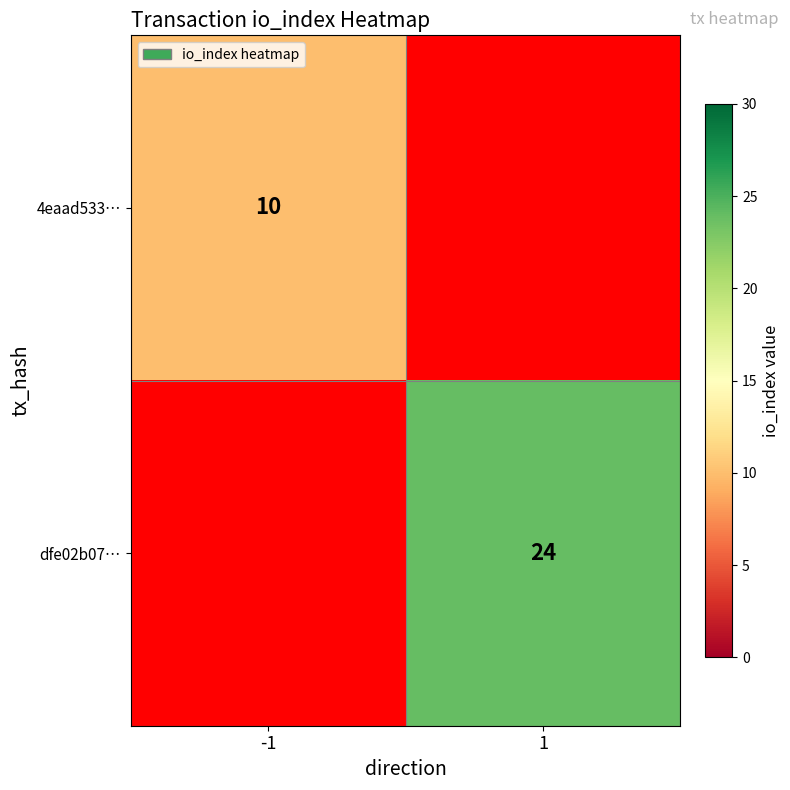

Is it true that 4eaad533… equals 17 at -1?

False